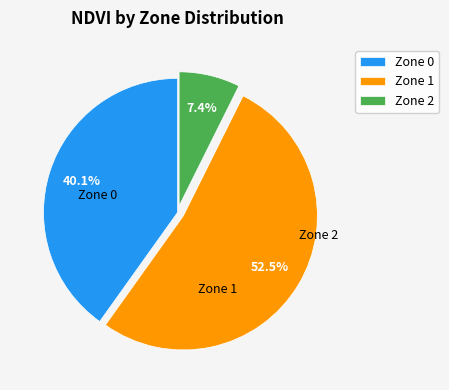

The Zone 0 slice represents 40% of the pie. True or false?

True